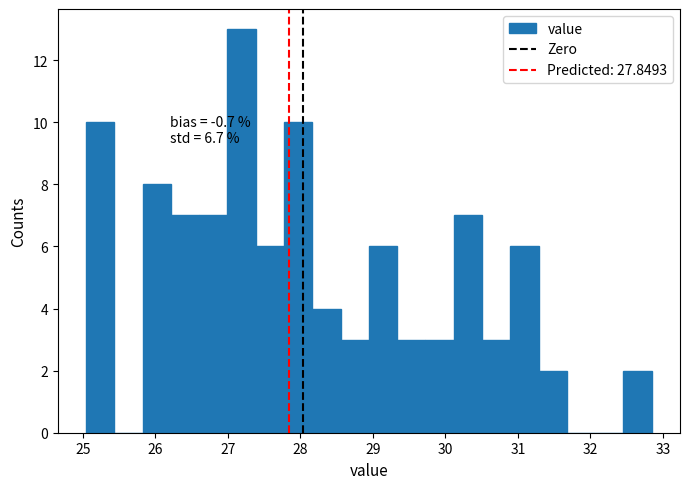

Read against the x-axis, roughly where is the centre of the tallest bar?

27.2